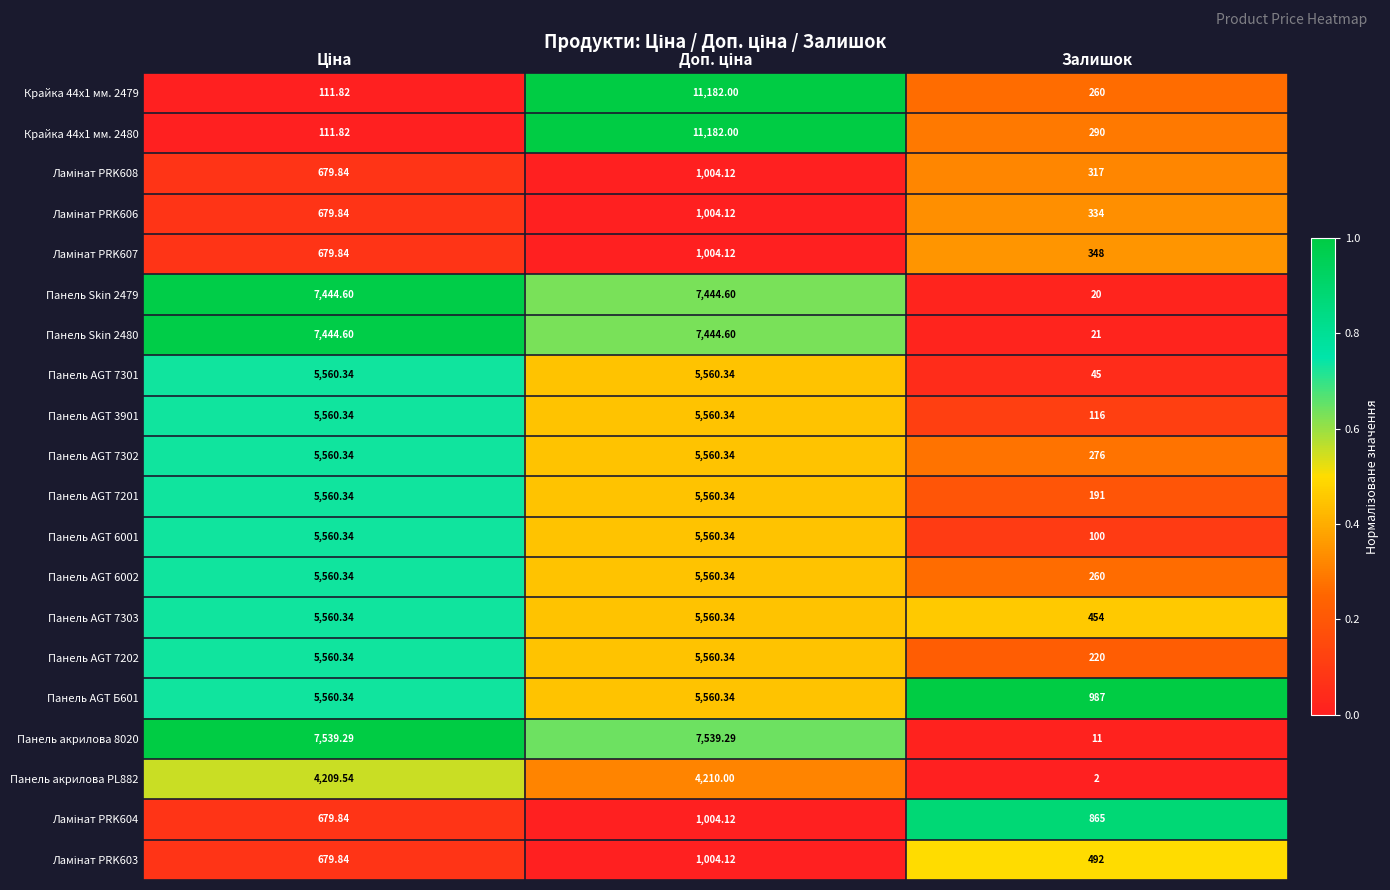

Is the value of Панель AGT 3901 at Залишок greater than the value of Панель AGT 7201 at Залишок?

No